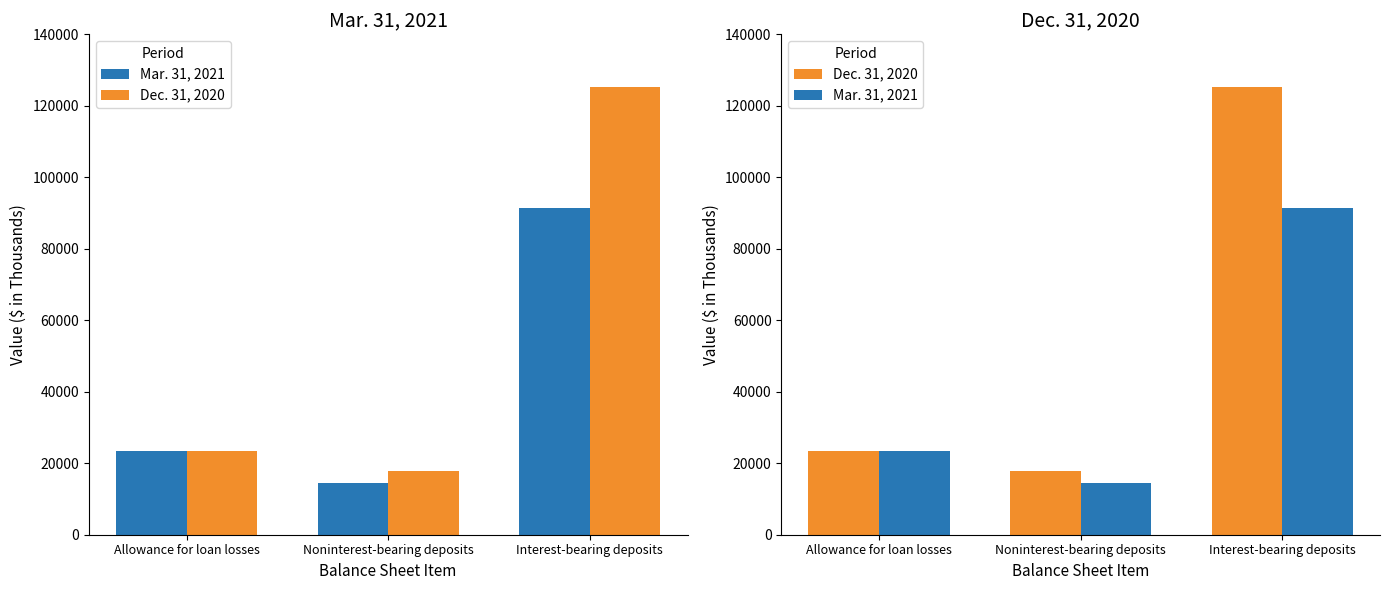

What are all the series names shown in the legend?

Mar. 31, 2021, Dec. 31, 2020